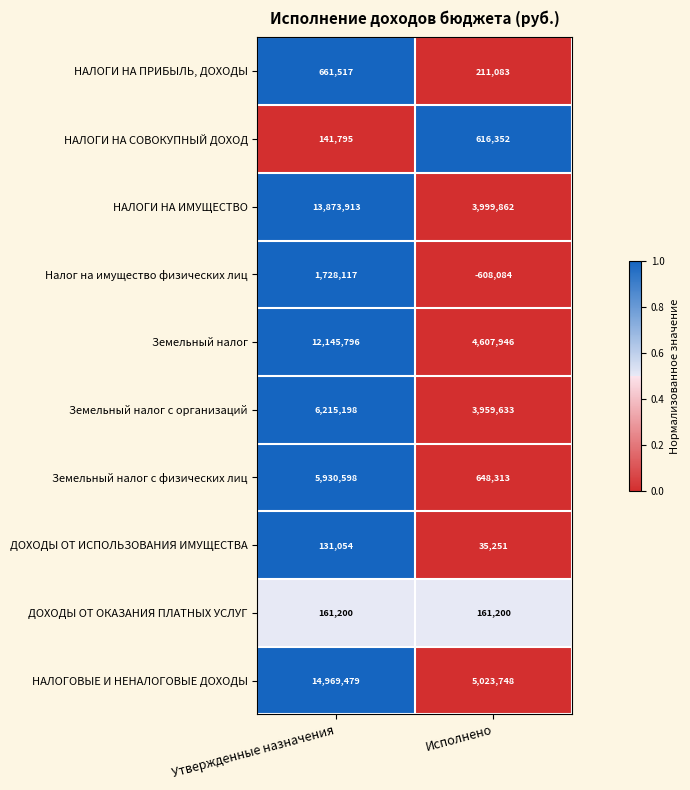

True or false: НАЛОГИ НА ИМУЩЕСТВО has a value of 7008191 at Утвержденные назначения.

False